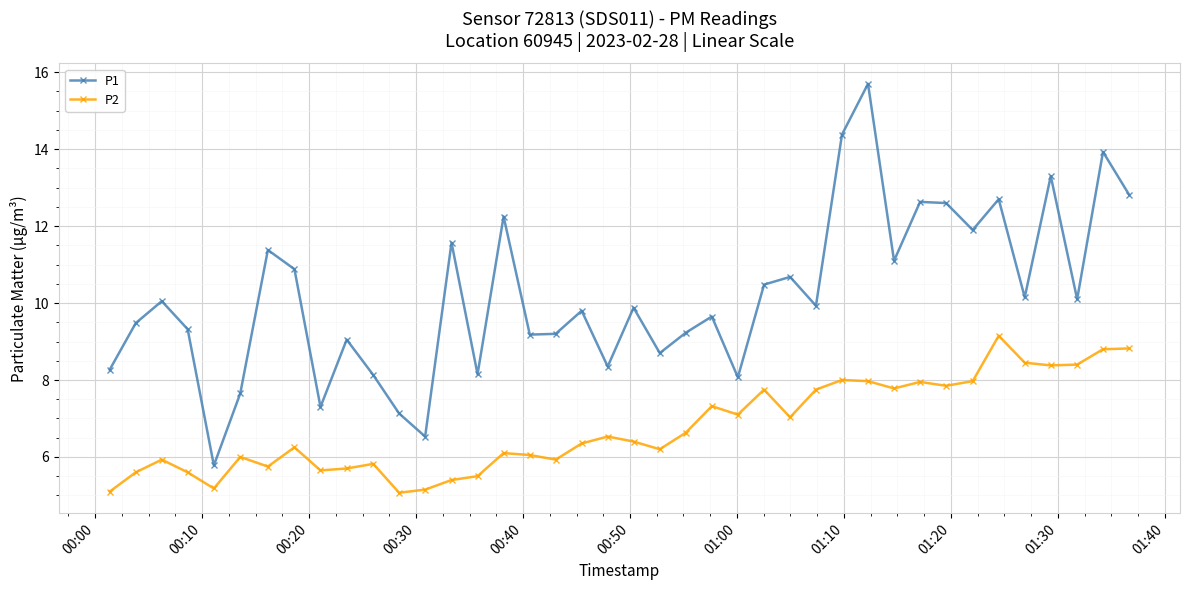

What is the average value of the P2 series?

6.8